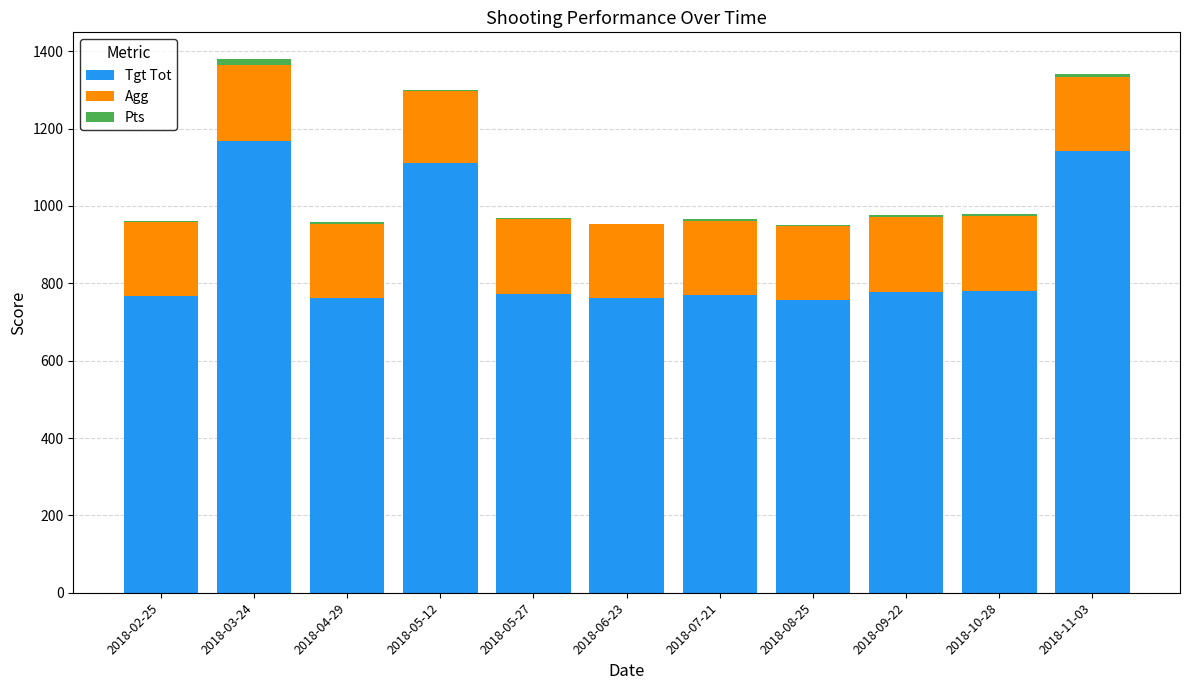

True or false: Tgt Tot has a value of 316.1 at 2018-04-29.

False